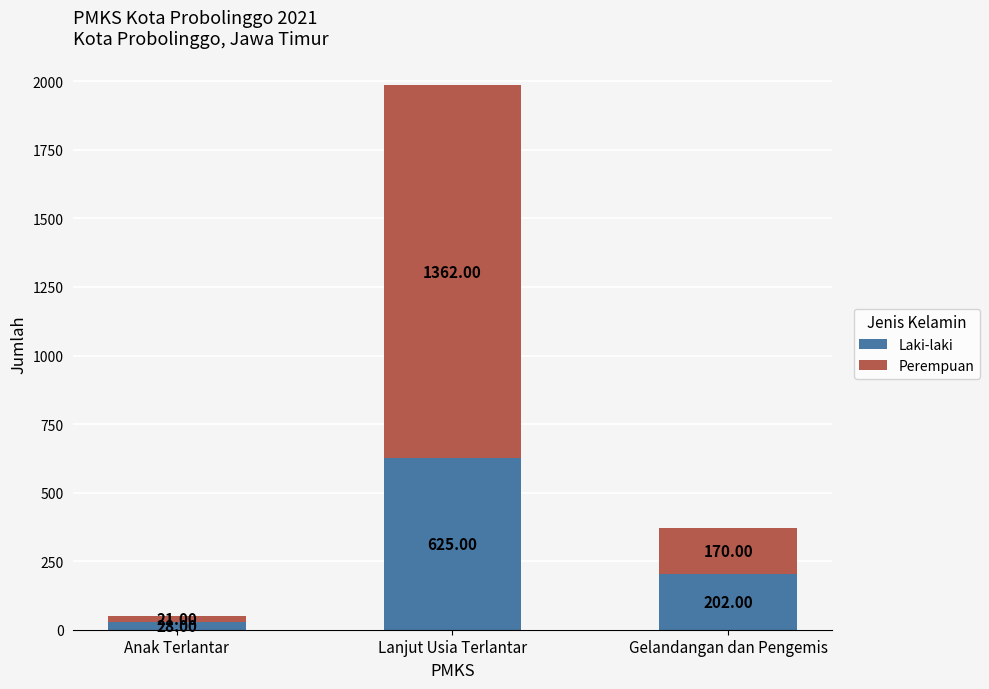

What is the average value of the Laki-laki series?

285